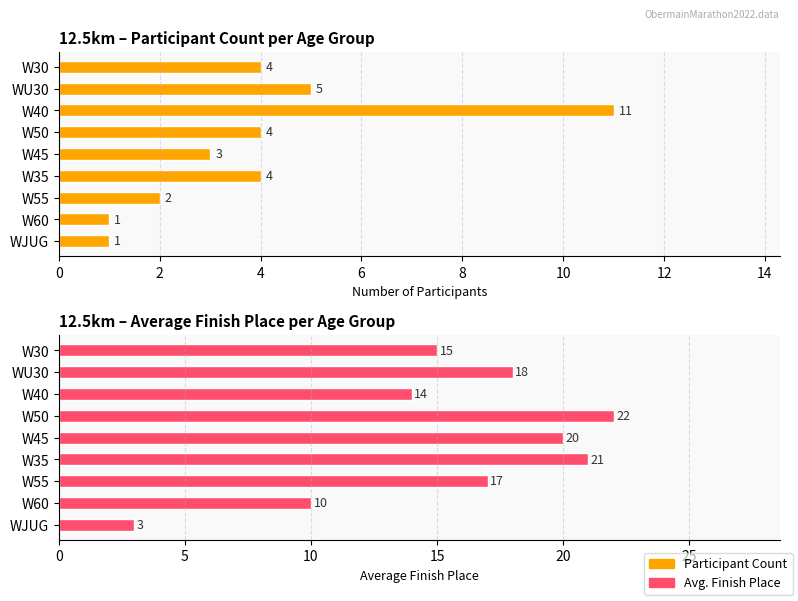

At how many categories does at least one series exceed 11?

7